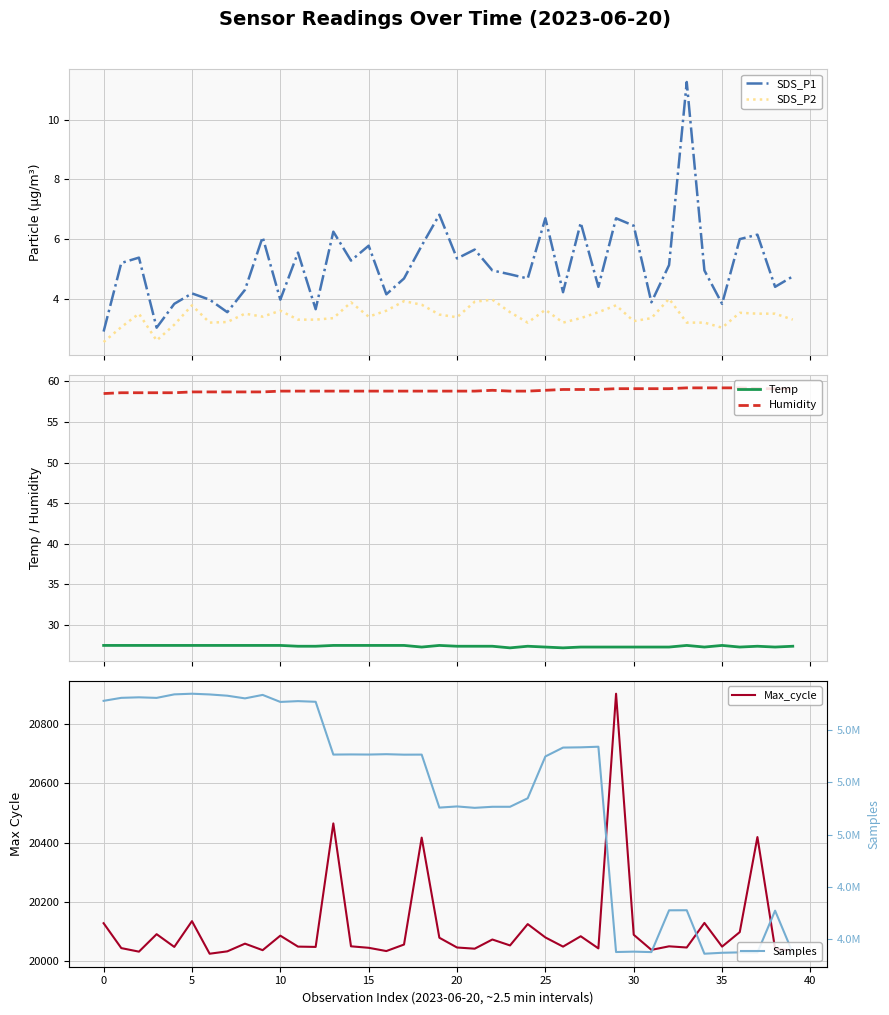

What is the value of the SDS_P2 point at the 3rd from the left?

3.5